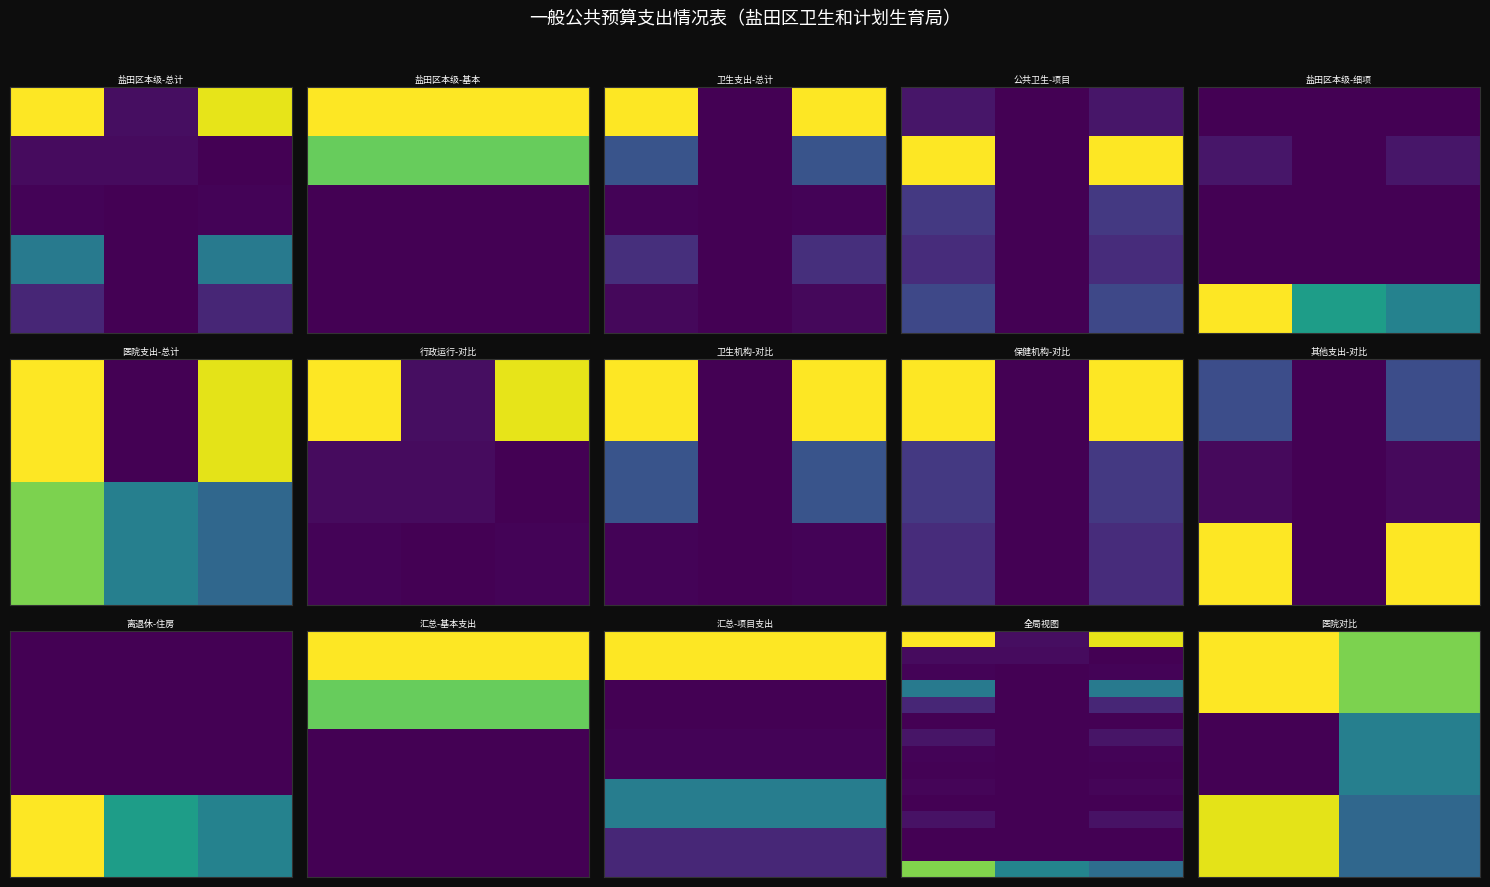

At how many categories does at least one series exceed 11351?

2